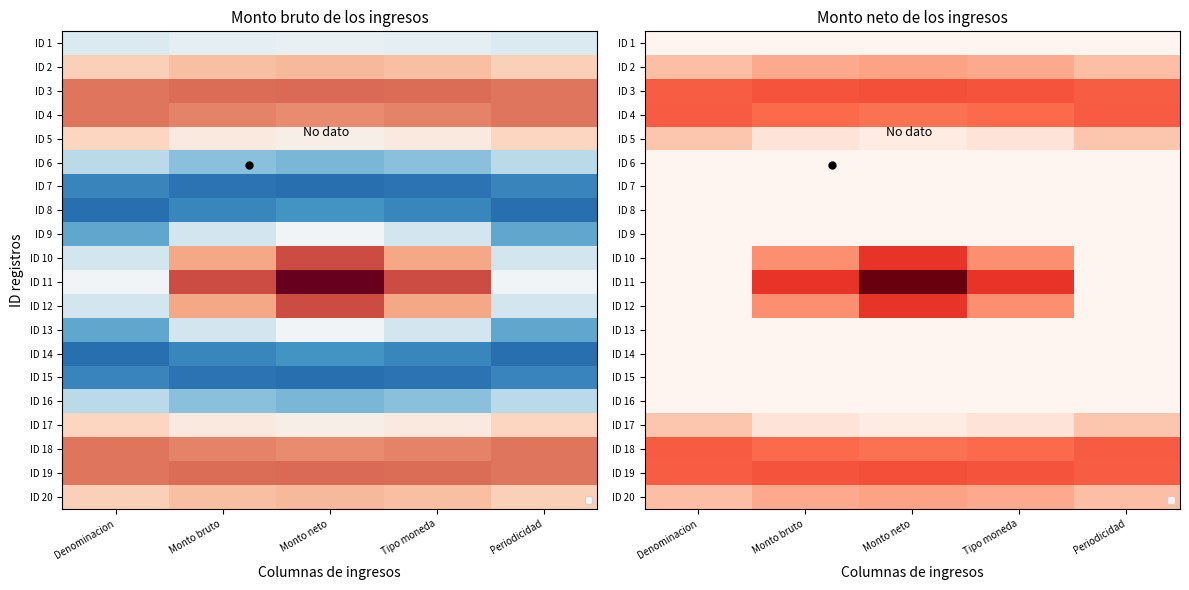

What is the total value across all series at Denominacion?

3.1